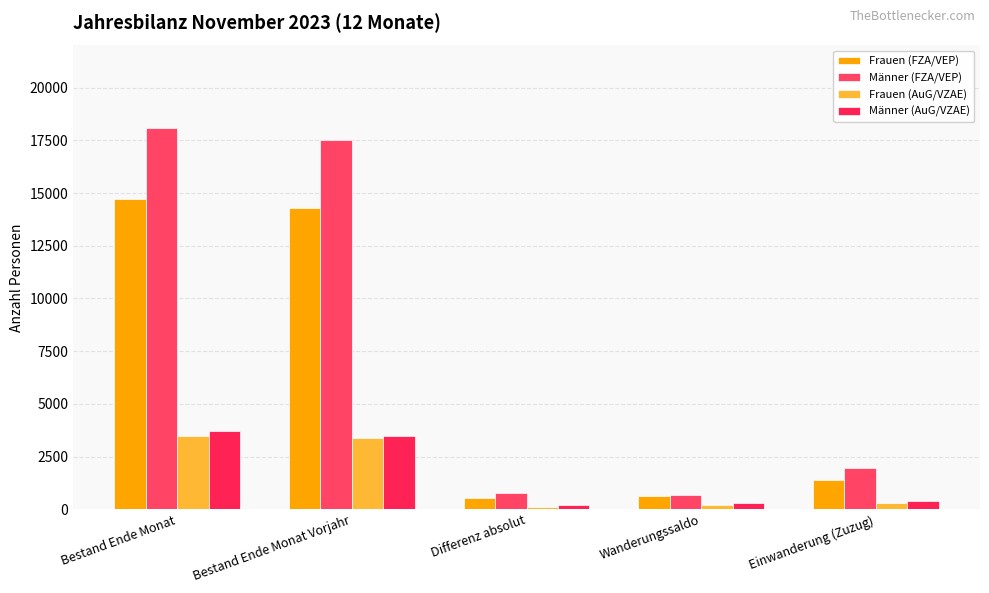

At how many categories does at least one series exceed 7631?

2